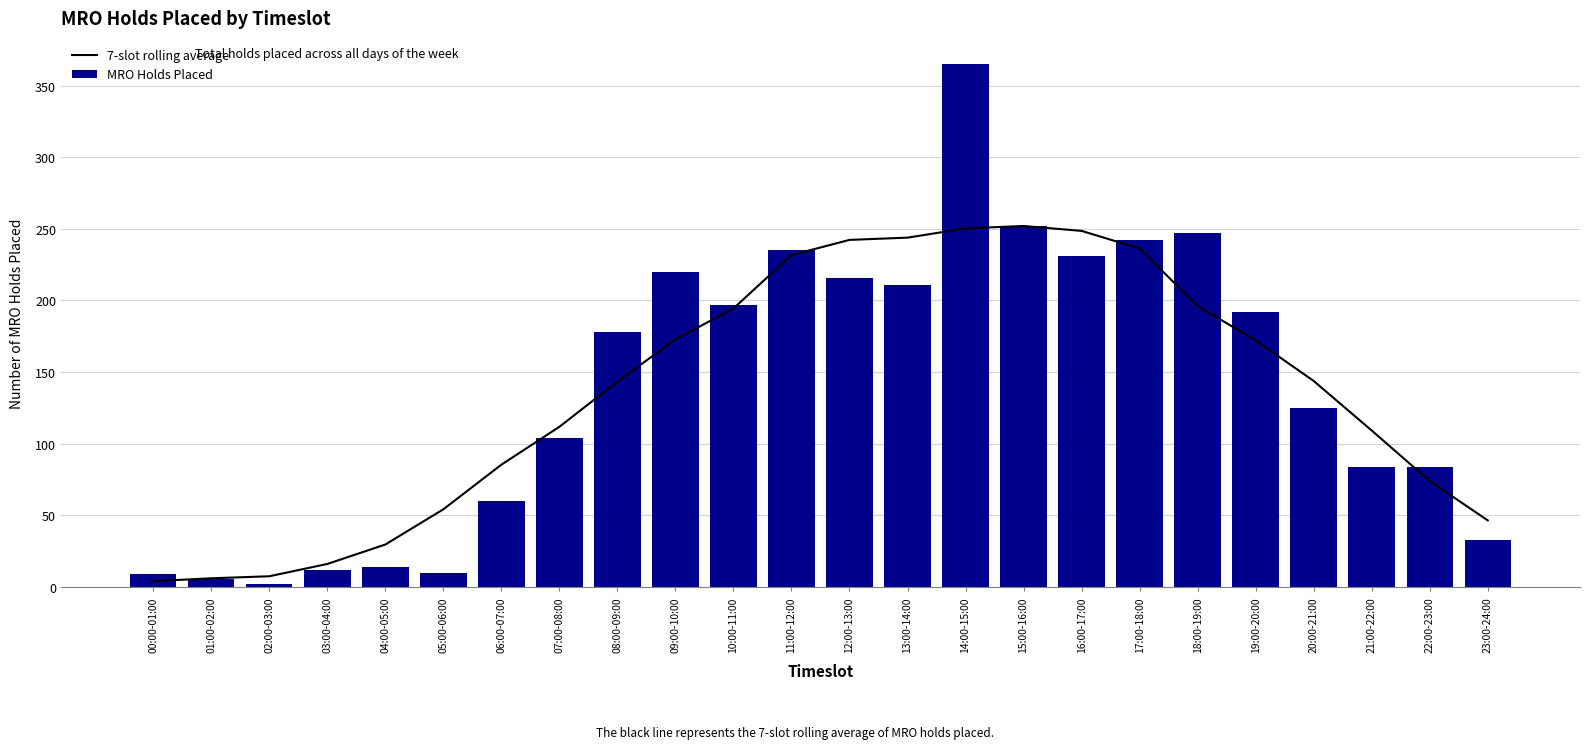

Reading right to left, extract all data points from this chart.

7-slot rolling average: 23:00-24:00=46.6	22:00-23:00=74.0	21:00-22:00=109.3	20:00-21:00=143.9	19:00-20:00=172.1	18:00-19:00=196.1	17:00-18:00=236.3	16:00-17:00=248.6	15:00-16:00=252.0	14:00-15:00=250.3	13:00-14:00=243.9	12:00-13:00=242.3	11:00-12:00=231.7	10:00-11:00=194.4	09:00-10:00=172.9	08:00-09:00=143.4	07:00-08:00=111.9	06:00-07:00=85.4	05:00-06:00=54.3	04:00-05:00=29.7	03:00-04:00=16.1	02:00-03:00=7.6	01:00-02:00=6.1	00:00-01:00=4.1
MRO Holds Placed: 23:00-24:00=33.0	22:00-23:00=84.0	21:00-22:00=84.0	20:00-21:00=125.0	19:00-20:00=192.0	18:00-19:00=247.0	17:00-18:00=242.0	16:00-17:00=231.0	15:00-16:00=252.0	14:00-15:00=365.0	13:00-14:00=211.0	12:00-13:00=216.0	11:00-12:00=235.0	10:00-11:00=197.0	09:00-10:00=220.0	08:00-09:00=178.0	07:00-08:00=104.0	06:00-07:00=60.0	05:00-06:00=10.0	04:00-05:00=14.0	03:00-04:00=12.0	02:00-03:00=2.0	01:00-02:00=6.0	00:00-01:00=9.0